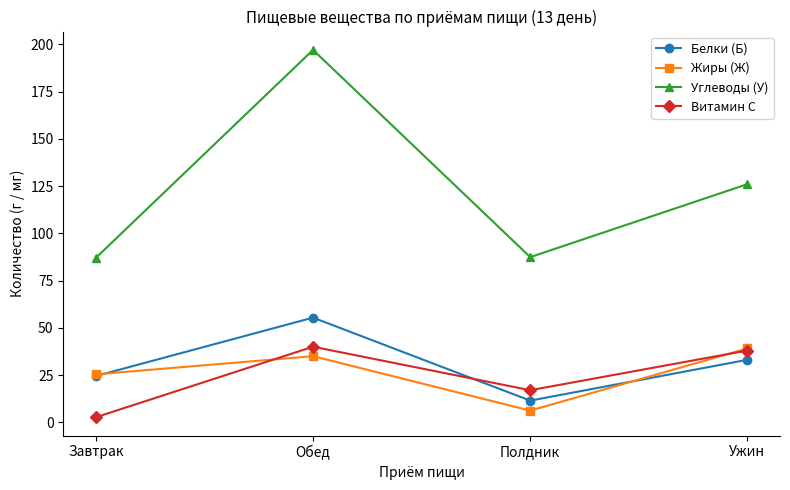

True or false: Углеводы (У) and Белки (Б) intersect in this chart.

False